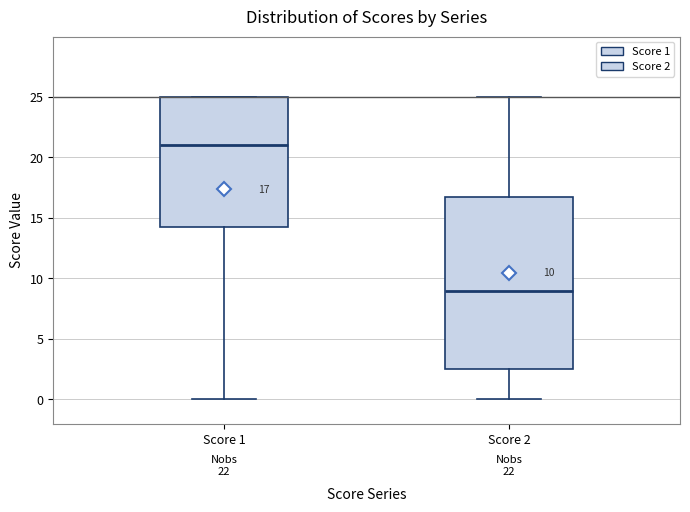

Which box has the highest median line?

Score 1